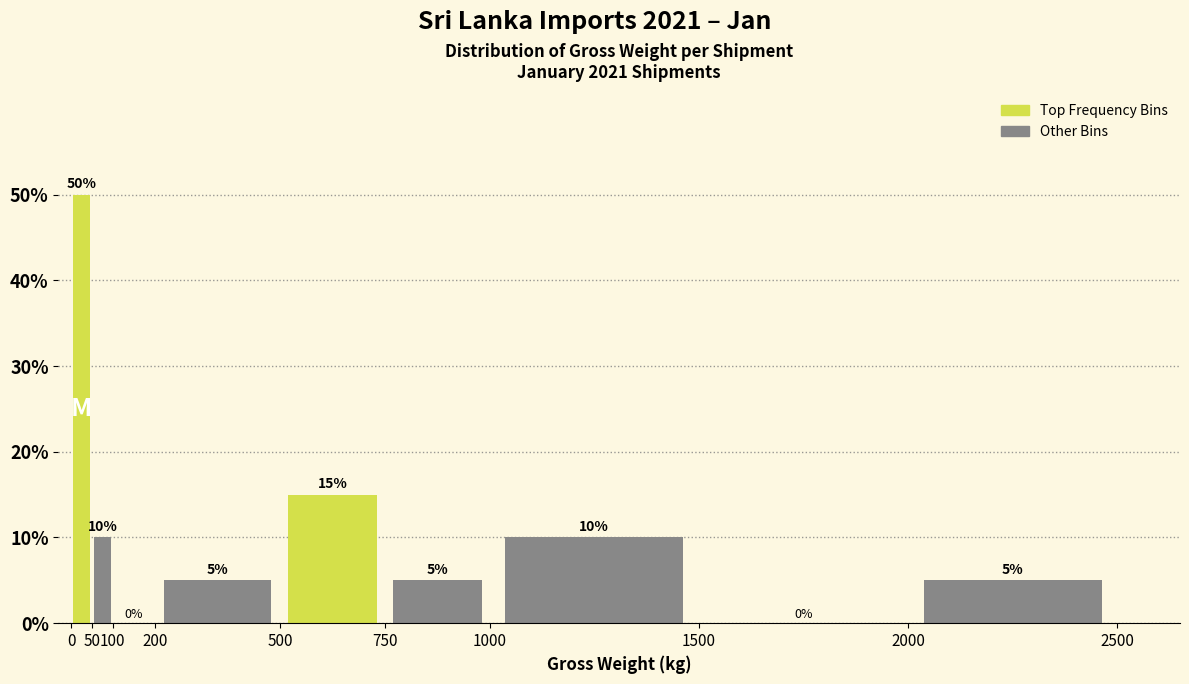

Reading left to right, transcribe this chart: for each bar, give the range it covers on the x-axis and its height.

0 to 50: 50
50 to 100: 10
100 to 200: 0
200 to 500: 5
500 to 750: 15
750 to 1000: 5
1000 to 1500: 10
1500 to 2000: 0
2000 to 2500: 5